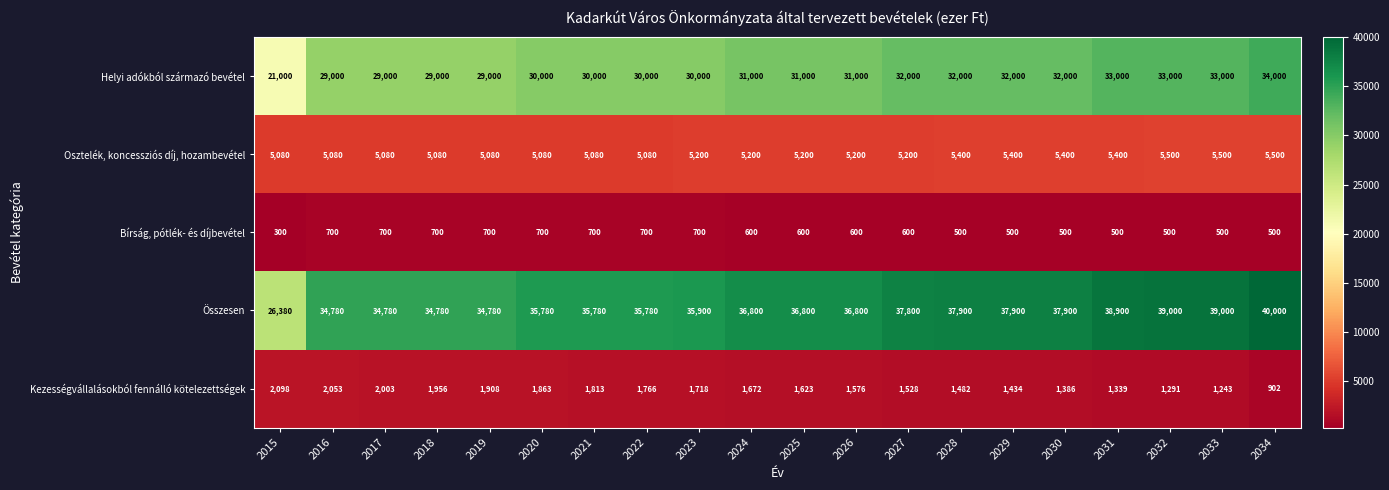

Is the value of Helyi adókból származó bevétel at 2027 greater than the value of Osztelék, koncessziós díj, hozambevétel at 2029?

Yes